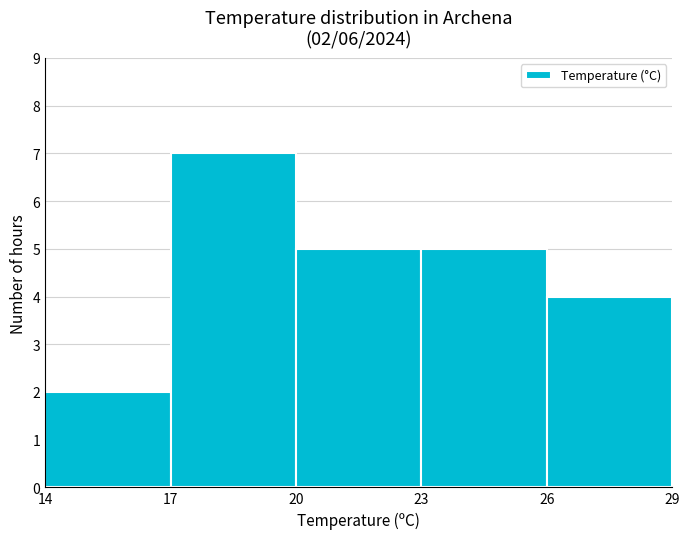

Which range on the x-axis has the tallest bar?

17 to 20